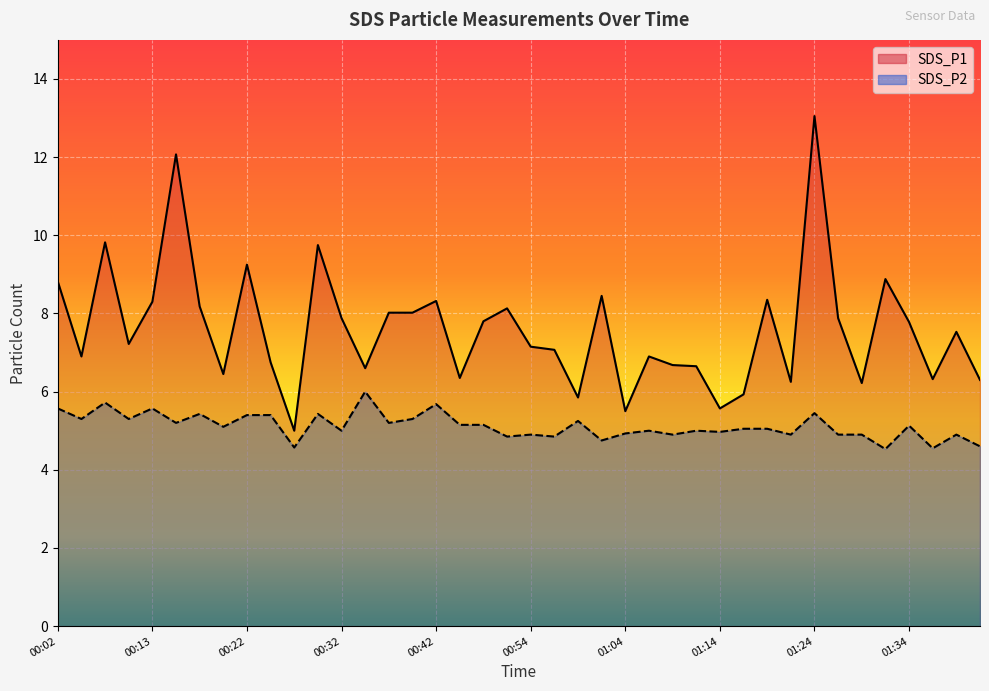

True or false: SDS_P2 and SDS_P1 cross at least once.

False